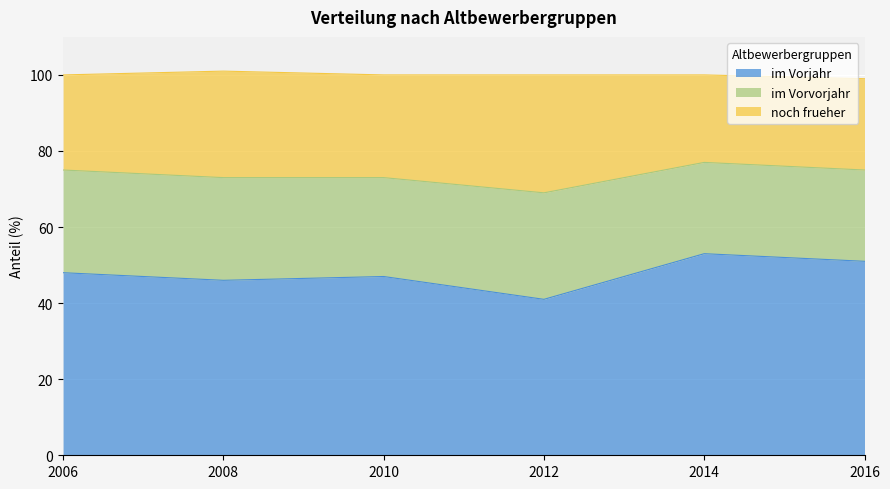

What is the value of the im Vorjahr point at the 2nd from the left?

46